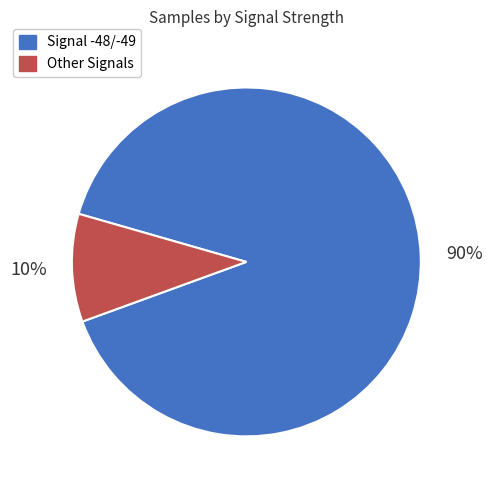

What is the smallest slice in the pie chart?

Other Signals